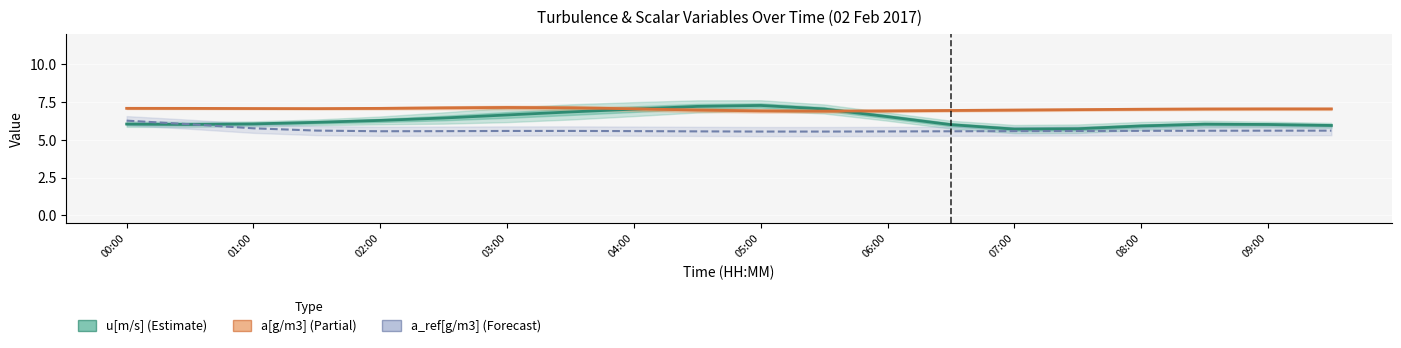

True or false: a_ref[g/m3] and u[m/s] cross at least once.

True